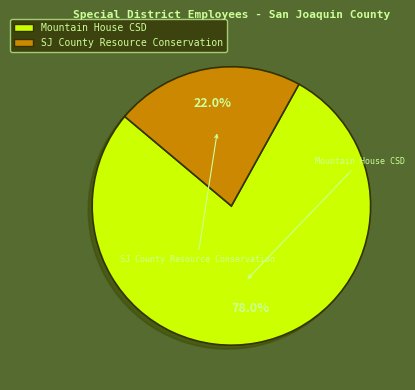

Is there any slice that represents more than half of the pie?

Yes